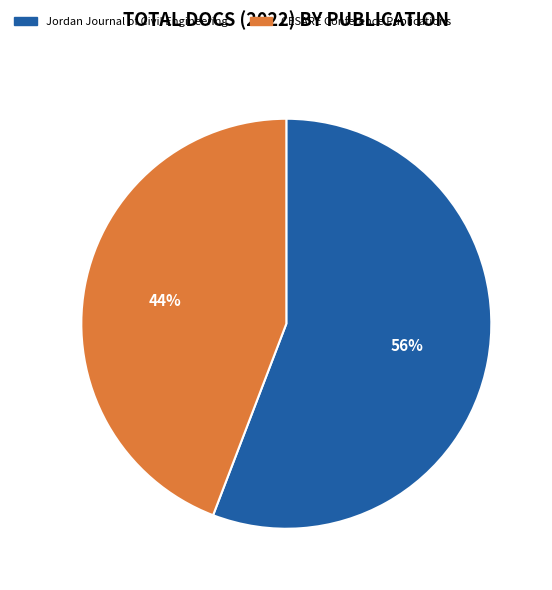

To the nearest percent, what portion does Jordan Journal of Civil Engineering represent?

56%